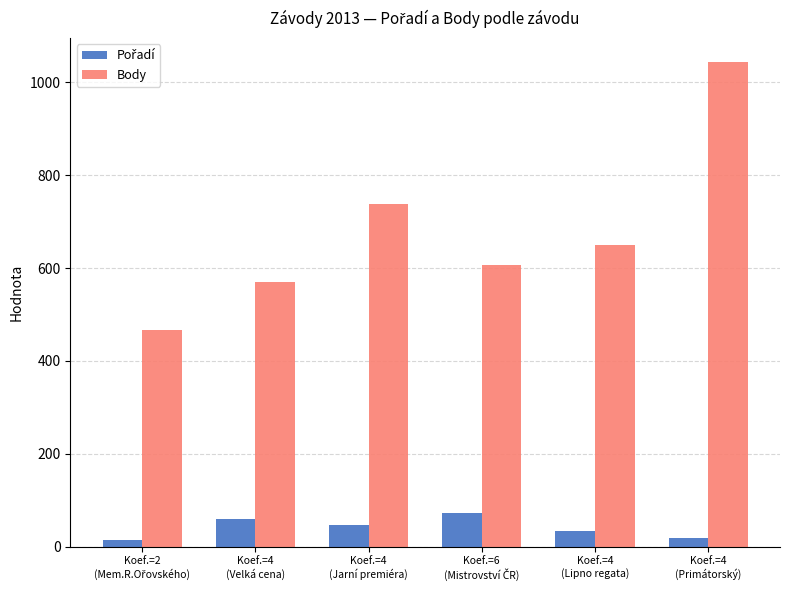

Which series has the widest spread of values?

Body